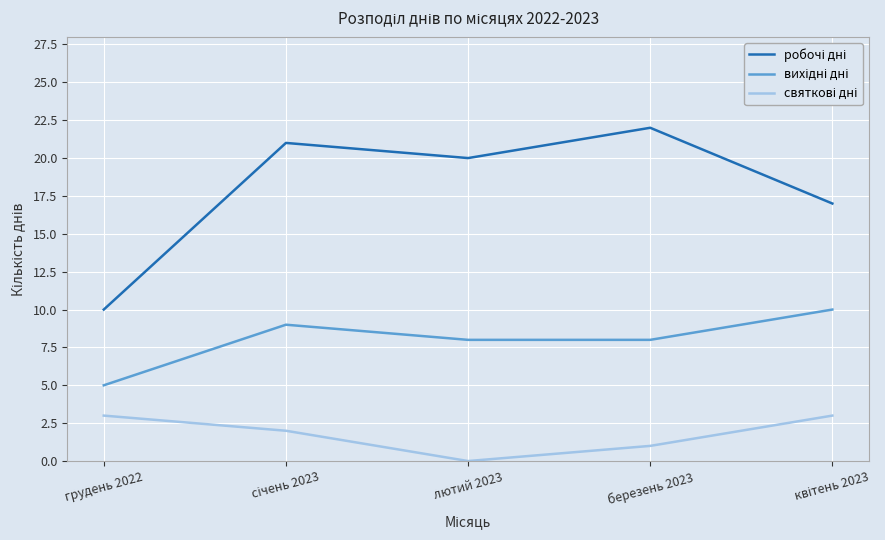

What position from the right is березень 2023?

2